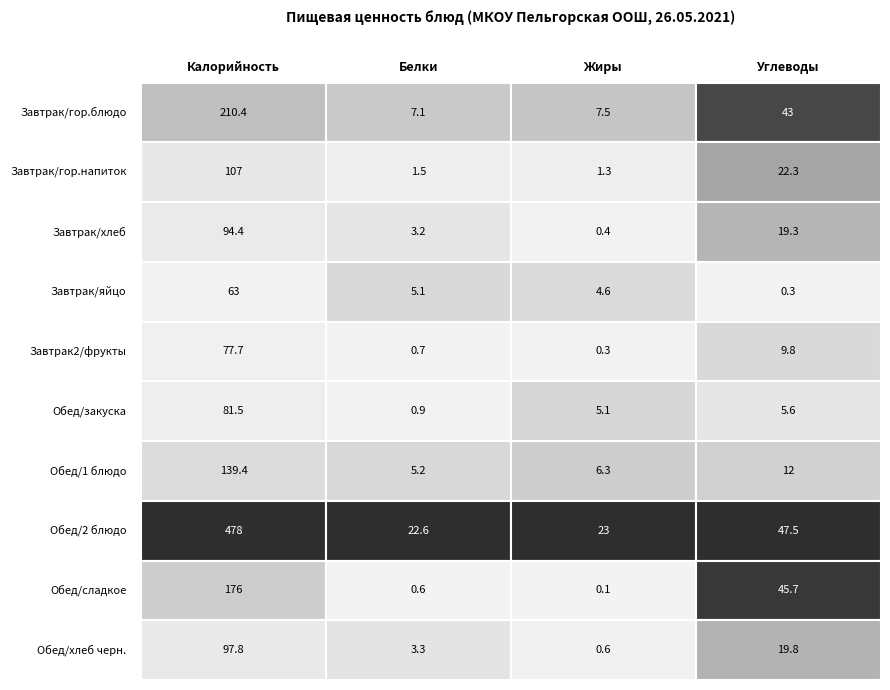

Rank the series by their maximum value, from lowest to highest.

Завтрак/яйцо, Завтрак2/фрукты, Обед/закуска, Завтрак/хлеб, Обед/хлеб черн., Завтрак/гор.напиток, Обед/1 блюдо, Обед/сладкое, Завтрак/гор.блюдо, Обед/2 блюдо